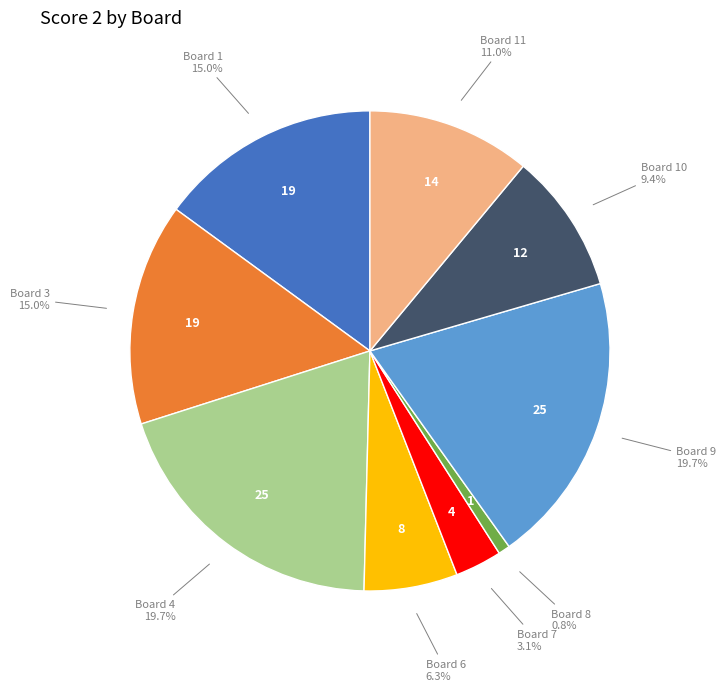

Does any single category account for the majority?

No